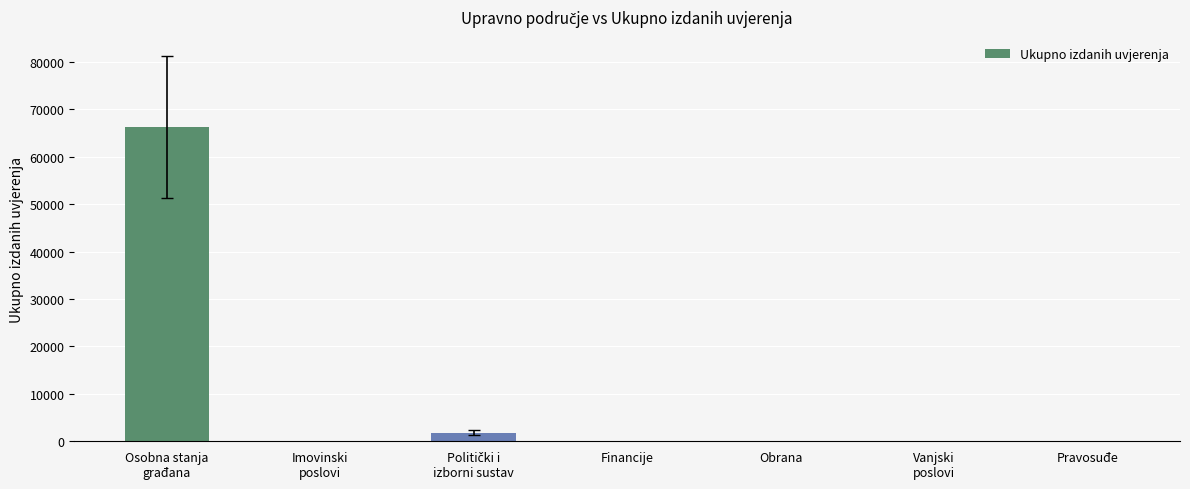

The value at Obrana is 0. True or false?

True